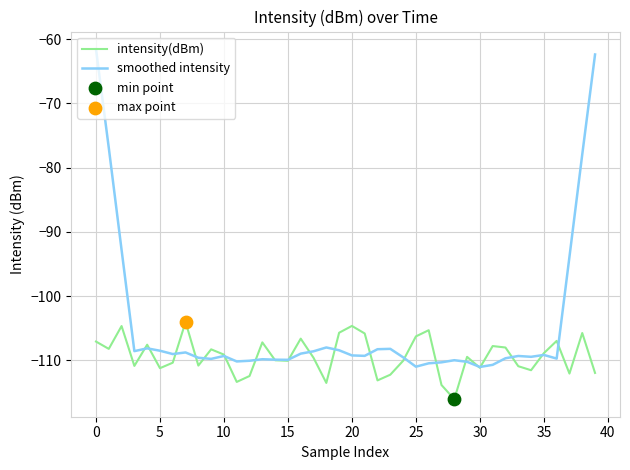

Which series has the widest spread of values?

smoothed intensity